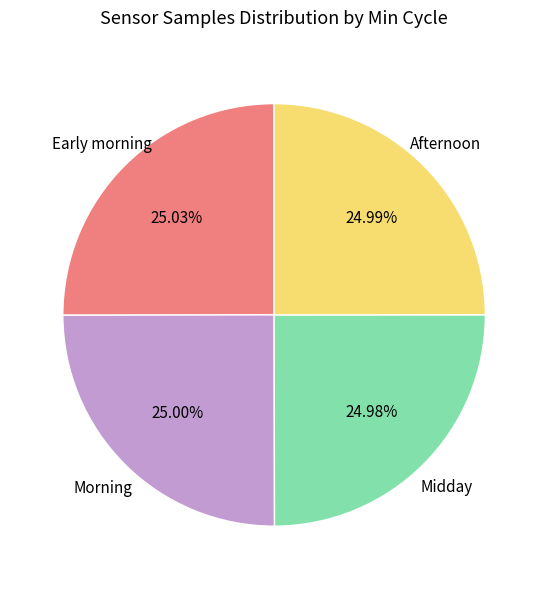

Does any single category account for the majority?

No